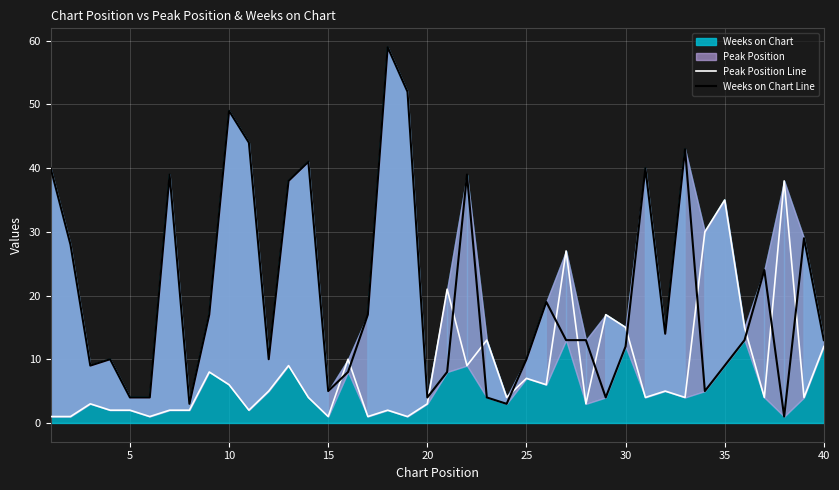

True or false: Weeks on Chart Line and Peak Position Line cross at least once.

True